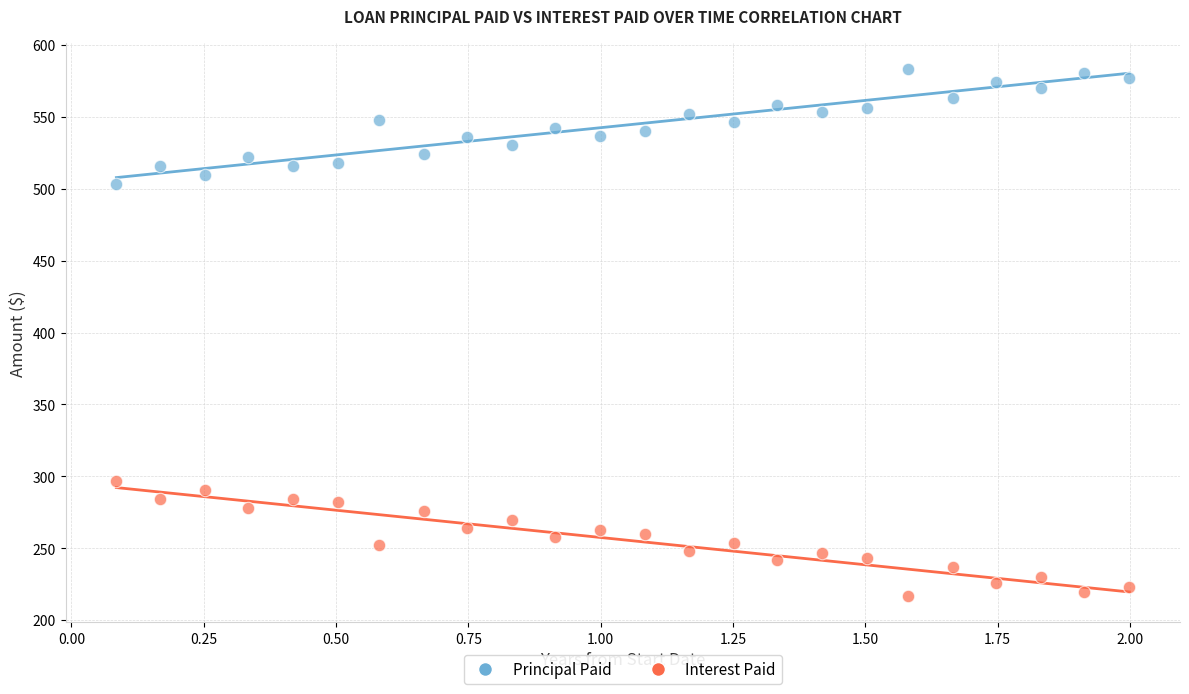

Across all data points, what is the range of X values (max minus min)?

1.9